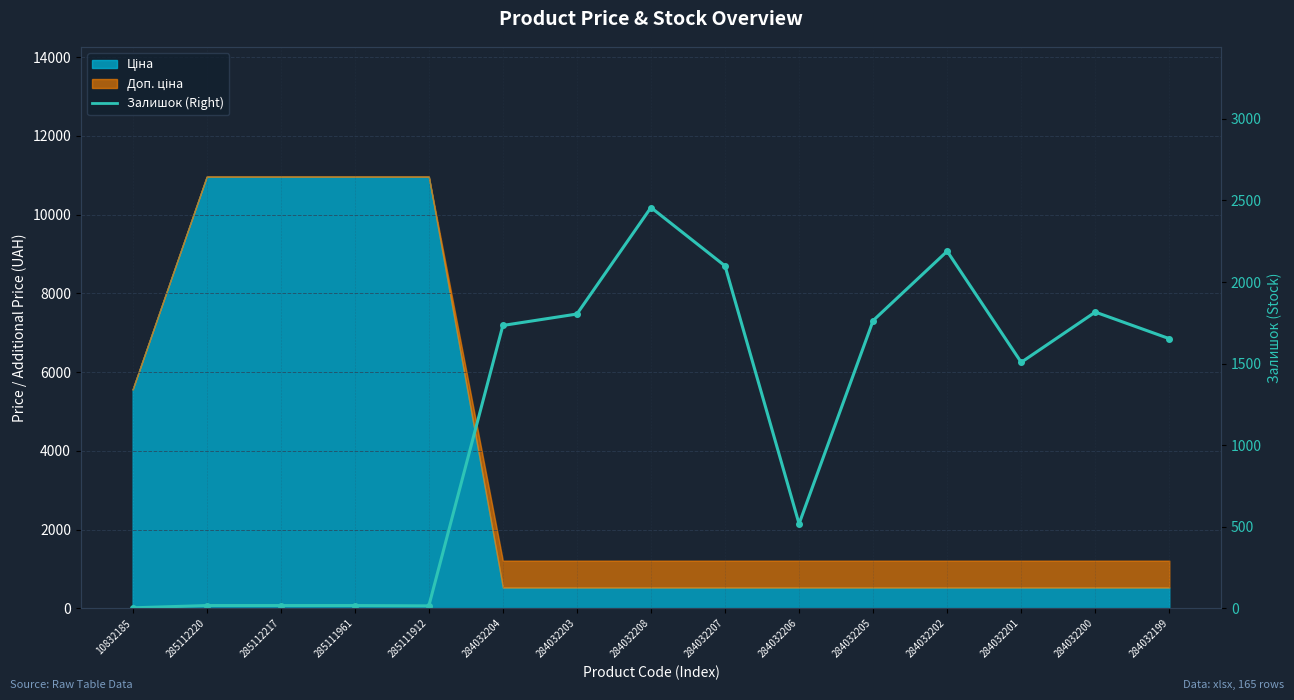

Reading left to right, extract all data points from this chart.

3	17	17	17	15	1734	1804	2457	2099	518	1764	2189	1508	1816	1653